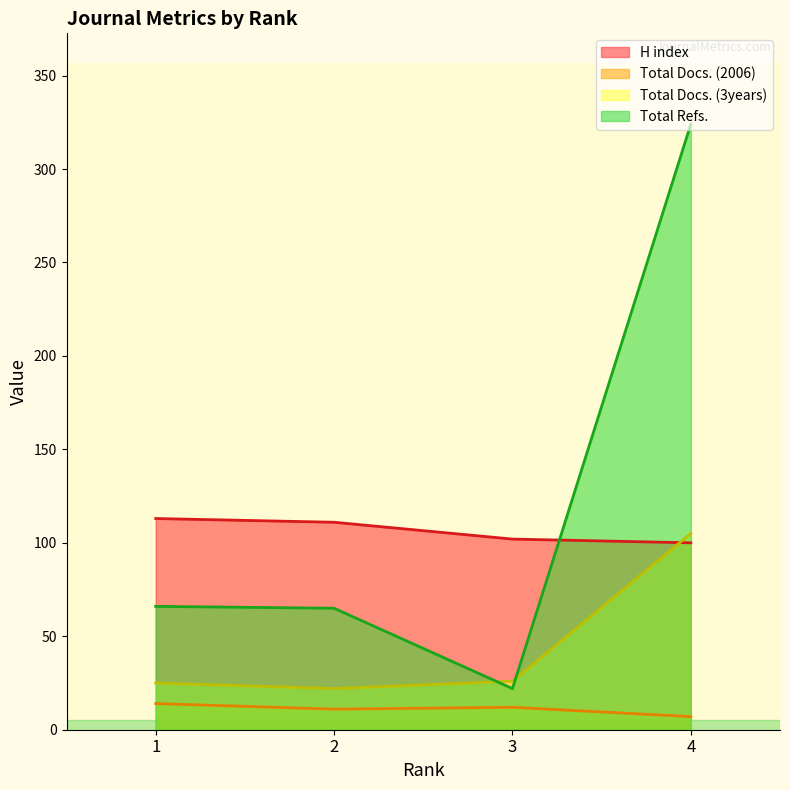

Rank the categories by Total Docs. (2006) value from lowest to highest.

4, 2, 3, 1